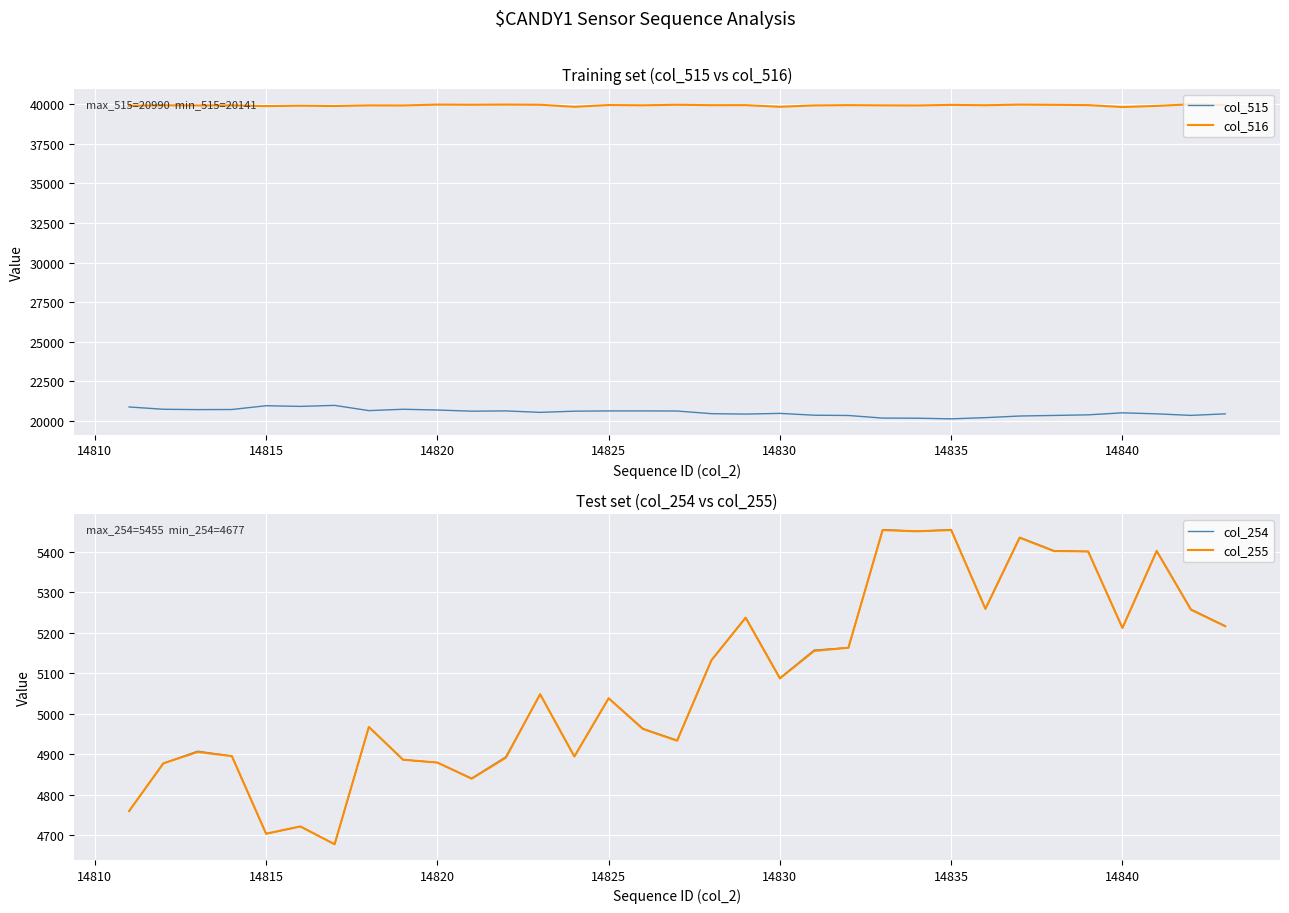

The col_516 series shows 39802 at 14840. True or false?

True